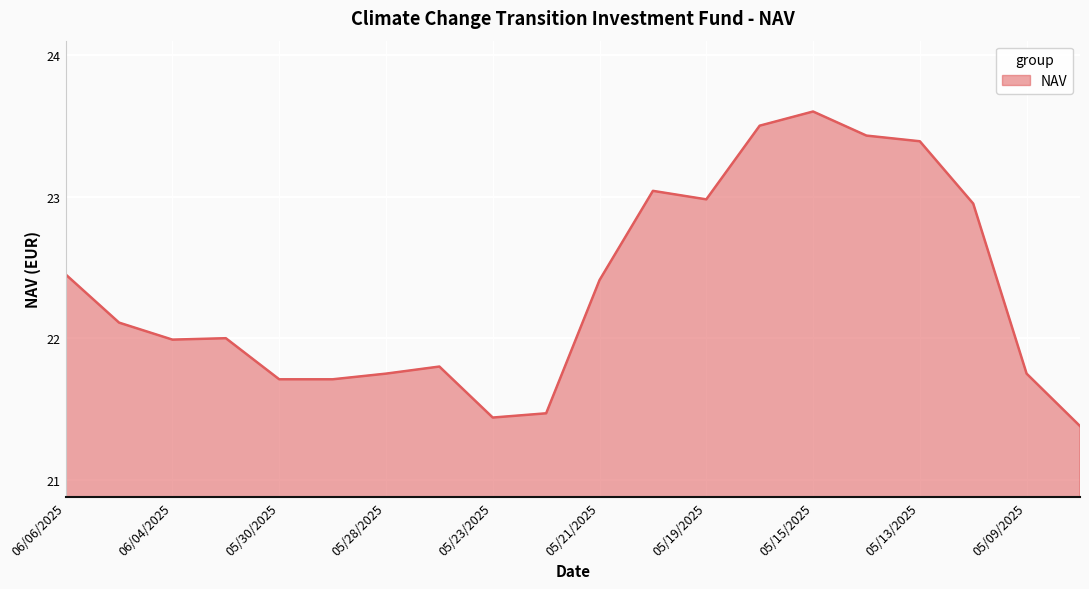

What is the greatest value displayed?

23.6